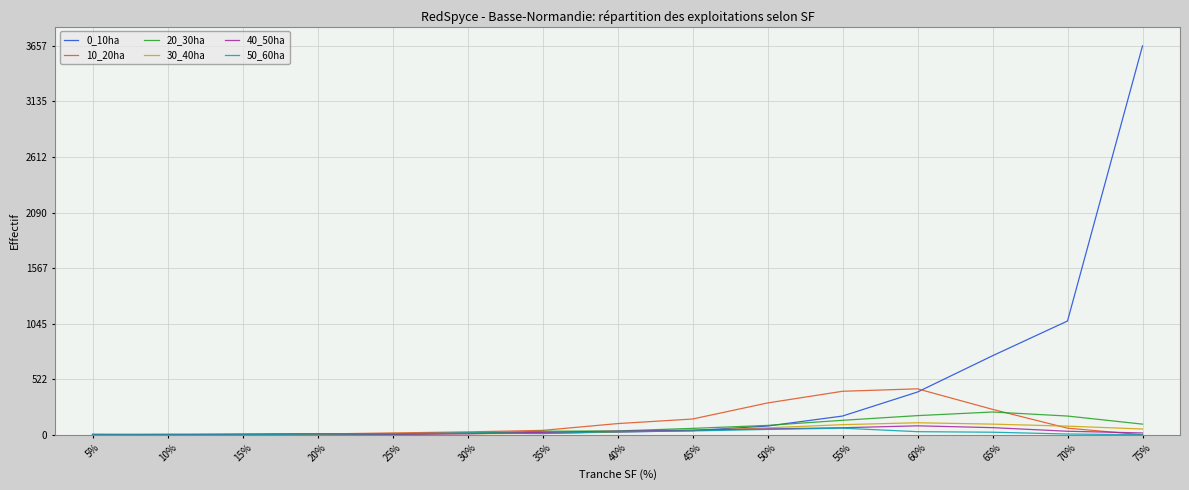

What is the maximum value shown in the chart?

3657